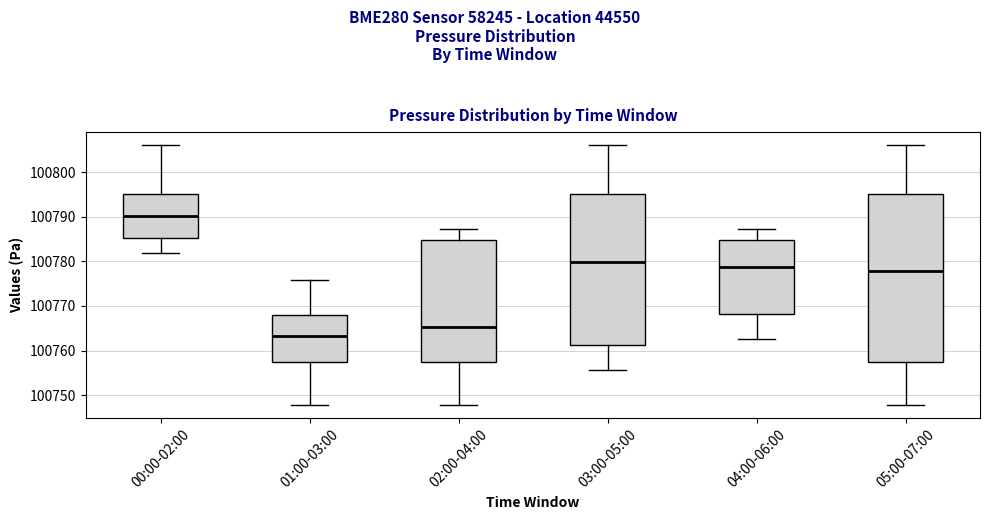

Which box's median line is the lowest?

01:00-03:00